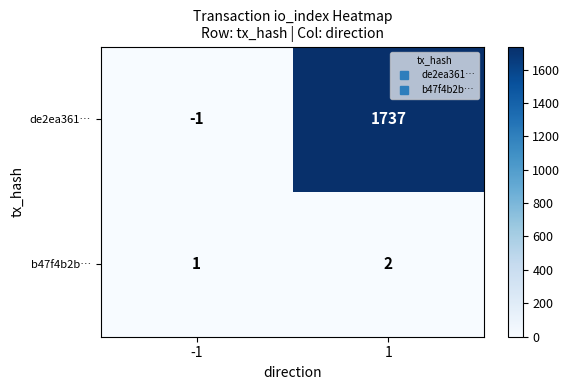

How many distinct data groups are displayed?

2